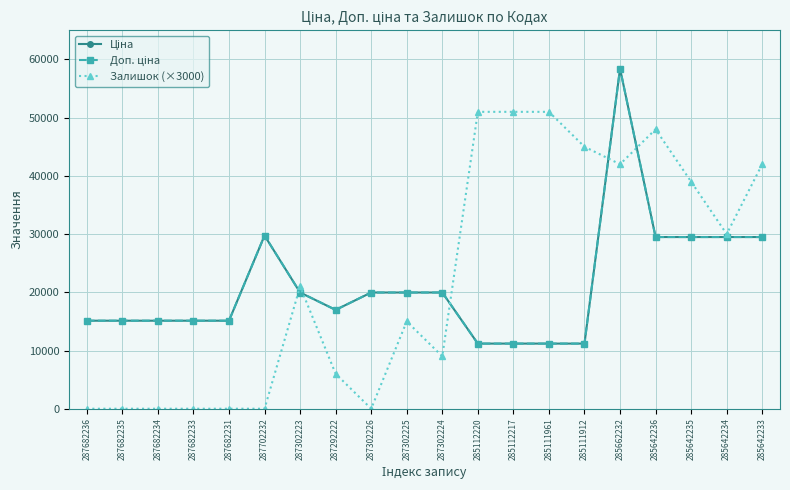

What is the label of the 20th point from the right?

287682236